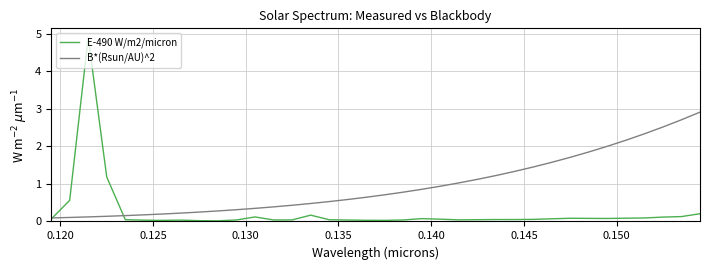

Which series has the largest total across all categories?

B*(Rsun/AU)^2